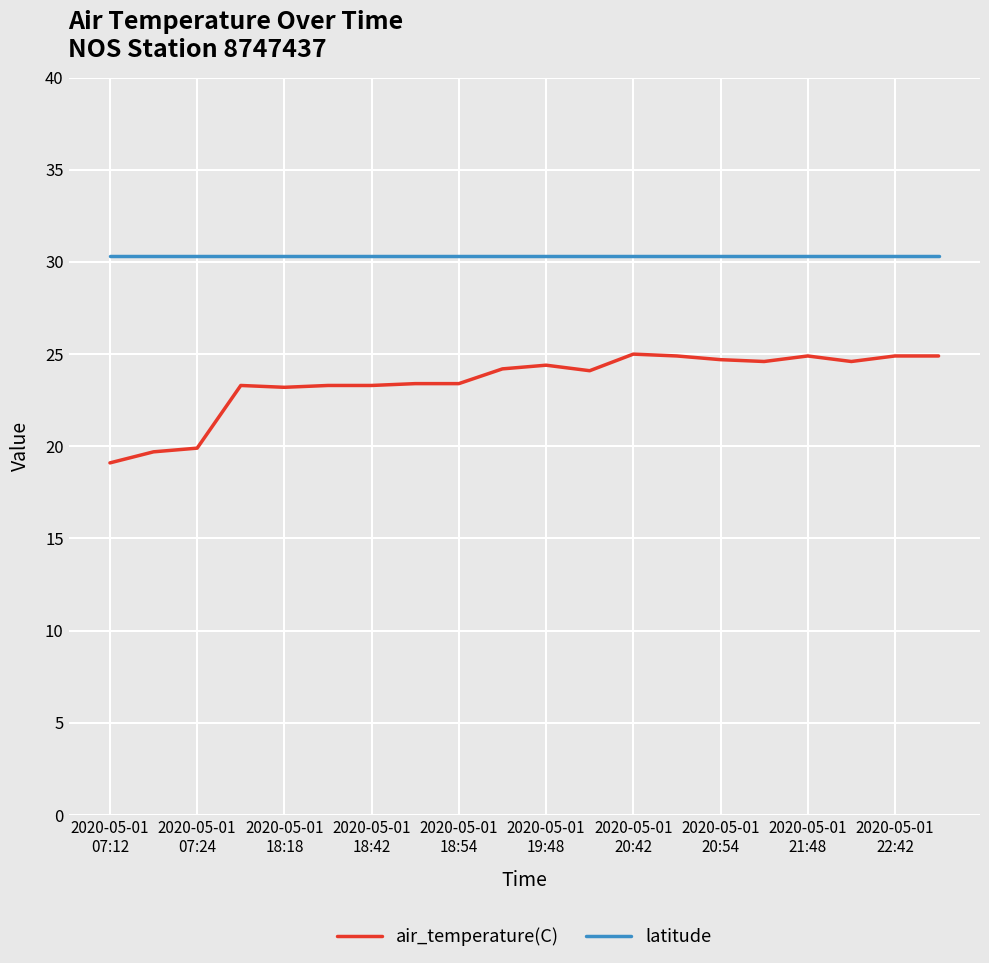

Which series has the largest total across all categories?

latitude